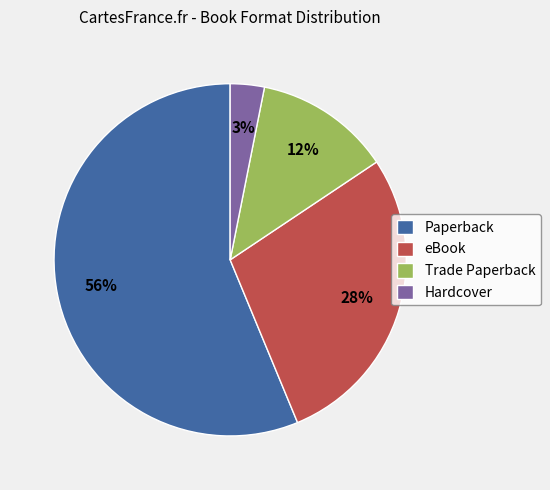

To the nearest percent, what is the average slice percentage?

25%